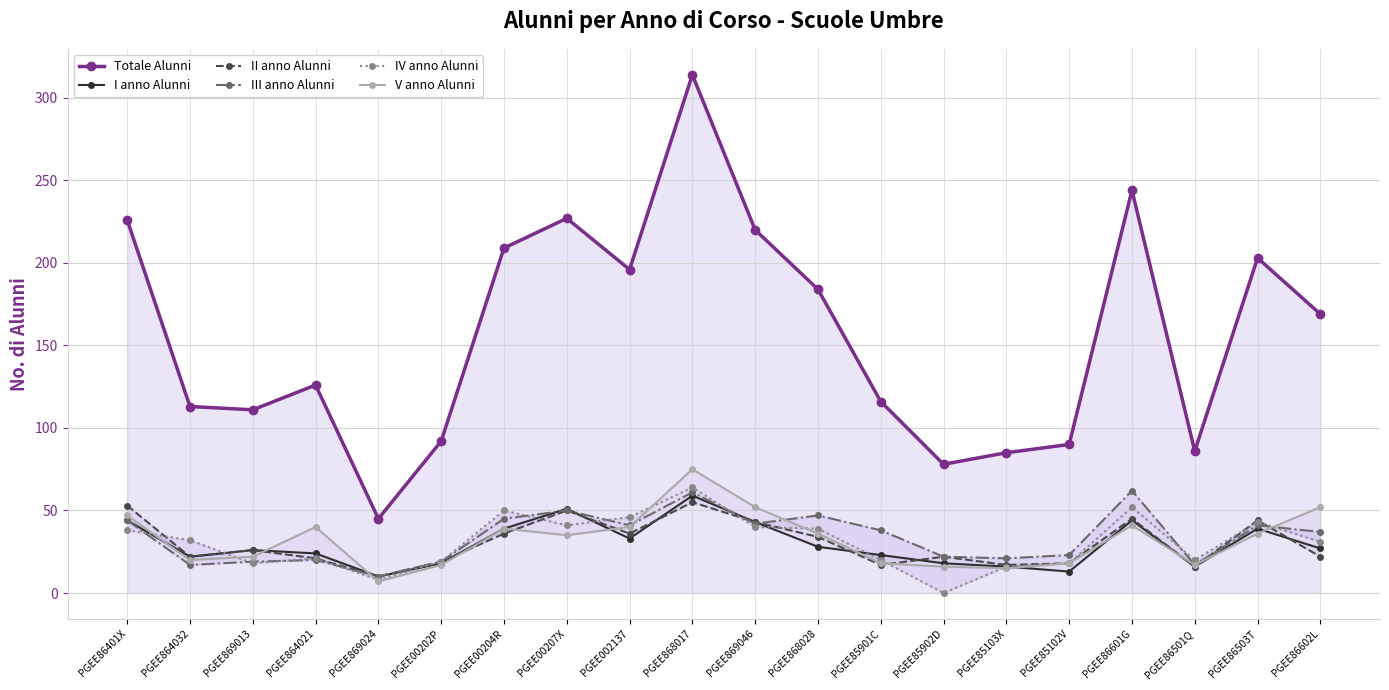

At which category does V anno Alunni reach its first local peak?

PGEE864021